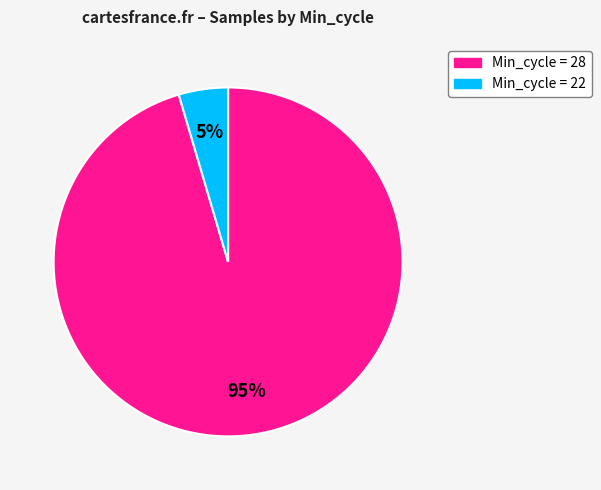

Is there any slice that represents more than half of the pie?

Yes